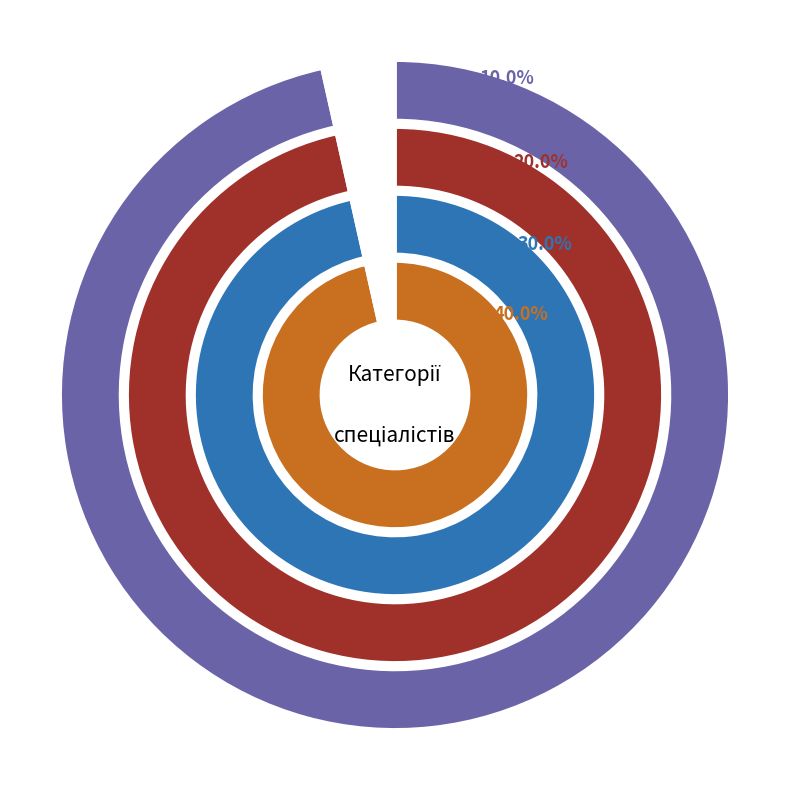

To the nearest percent, what portion does Спеціаліст represent?

10%